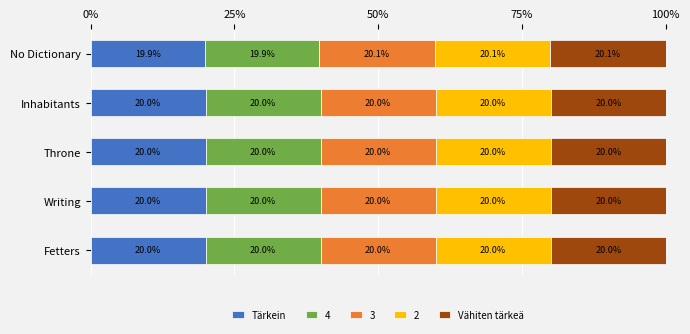

What is the minimum value for Tärkein?

19.9